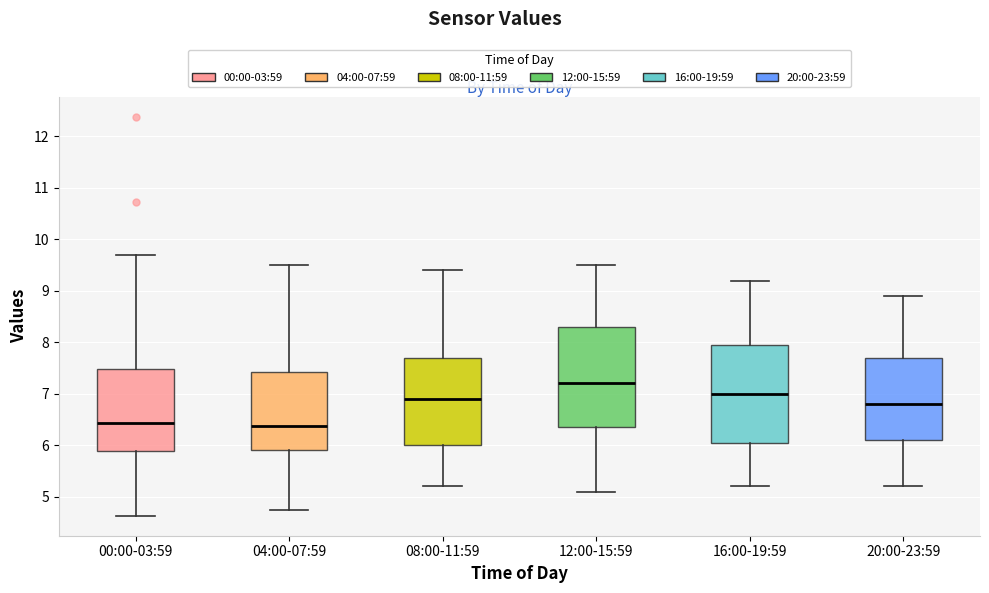

Reading left to right, read every box against the y-axis: the position of its median line, the range the box covers, and the ends of its whiskers. The values are not printed on the chart, so give them approximately, as read against the axis.

00:00-03:59: median 6.4, box 5.9 to 7.5, whiskers 4.6 to 9.7
04:00-07:59: median 6.4, box 5.9 to 7.4, whiskers 4.8 to 9.5
08:00-11:59: median 6.9, box 6.0 to 7.7, whiskers 5.2 to 9.4
12:00-15:59: median 7.2, box 6.4 to 8.3, whiskers 5.1 to 9.5
16:00-19:59: median 7.0, box 6.1 to 8.0, whiskers 5.2 to 9.2
20:00-23:59: median 6.8, box 6.1 to 7.7, whiskers 5.2 to 8.9